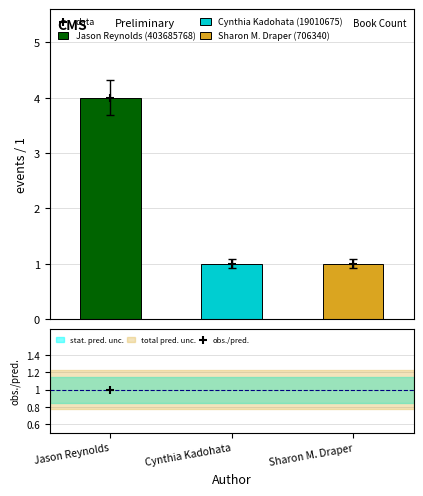

What is the value of the data point at the 2nd from the left?

1